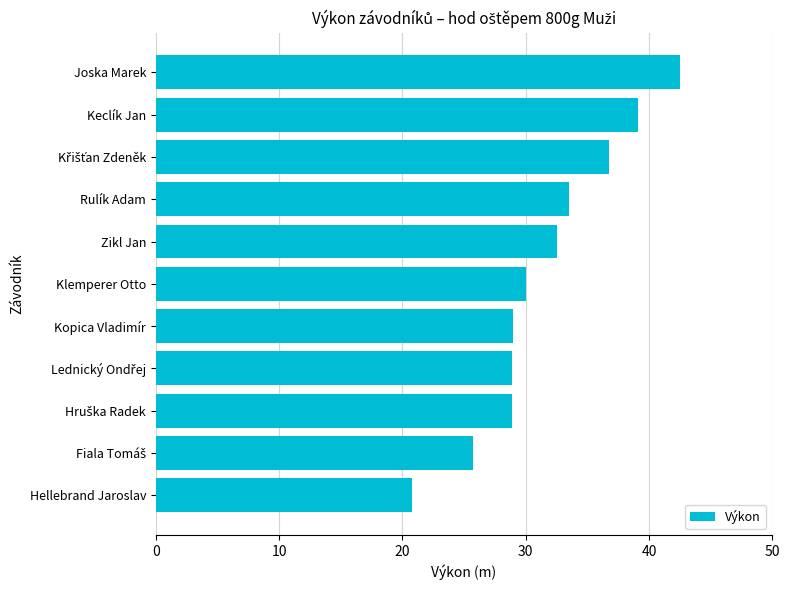

The value at Rulík Adam is 33.5. True or false?

True